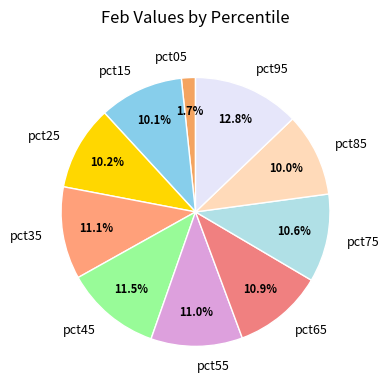

To the nearest percent, what is the difference between the pct75 and pct45 slice percentages?

1%